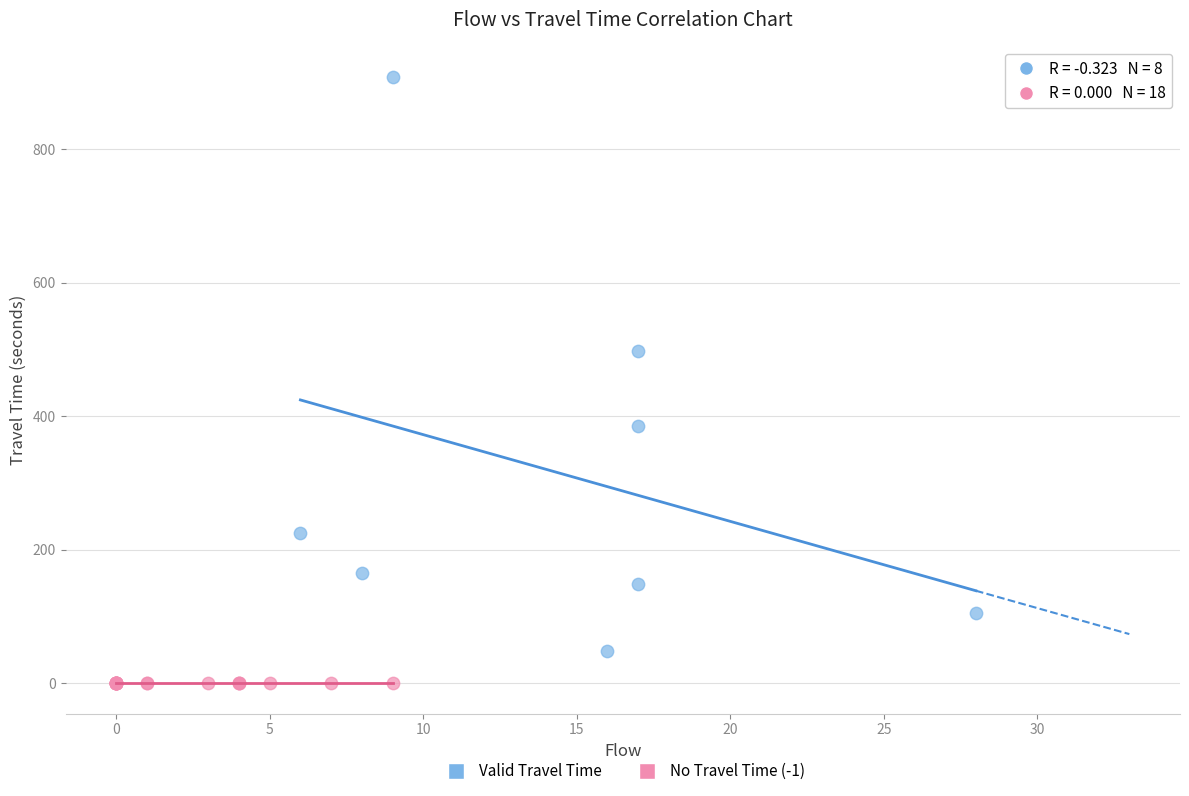

Which series reaches the minimum Y coordinate?

No Travel Time (-1)